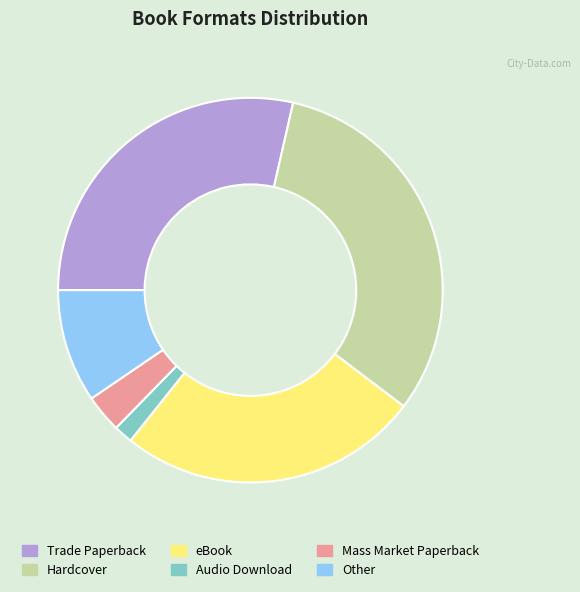

The eBook slice represents 25% of the pie. True or false?

True